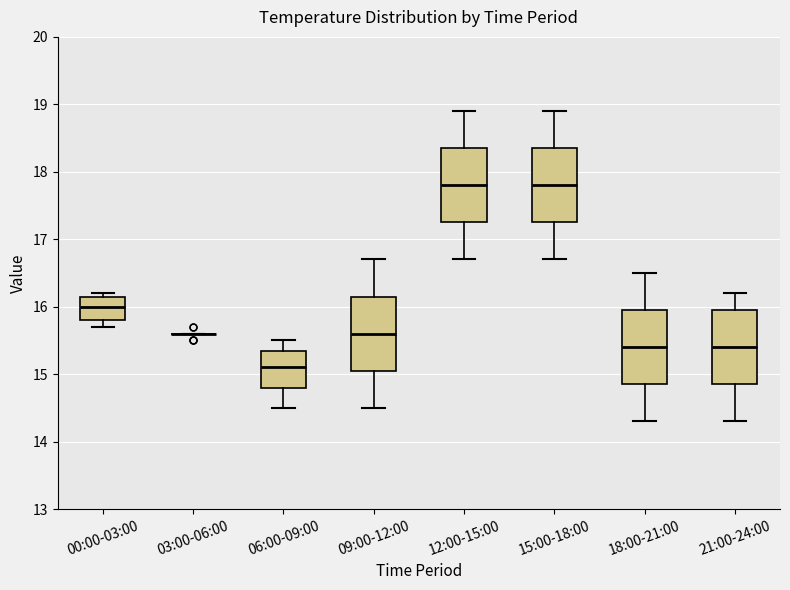

Where does the median line of the box for 15:00-18:00 sit on the y-axis? The values are not printed on the chart, so give them approximately, as read against the axis.

17.8